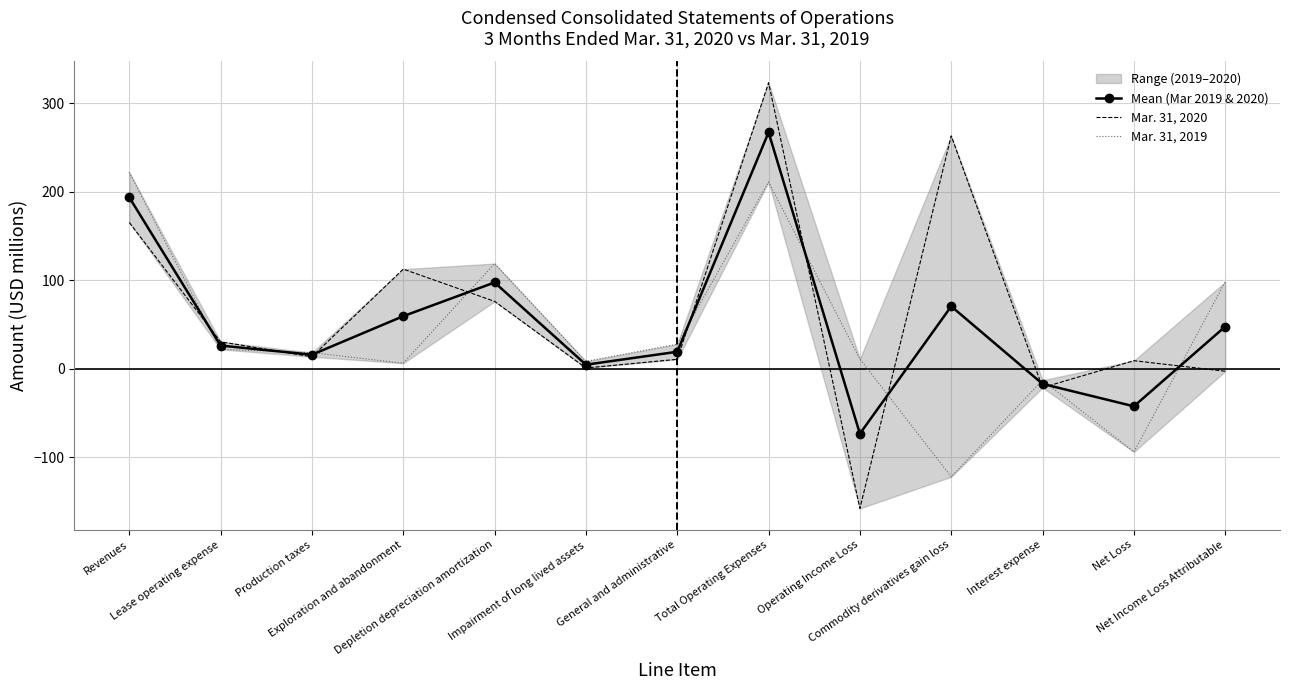

Is the value of Mar. 31, 2020 at Exploration and abandonment greater than the value of Mean (Mar 2019 & 2020) at Commodity derivatives gain loss?

Yes